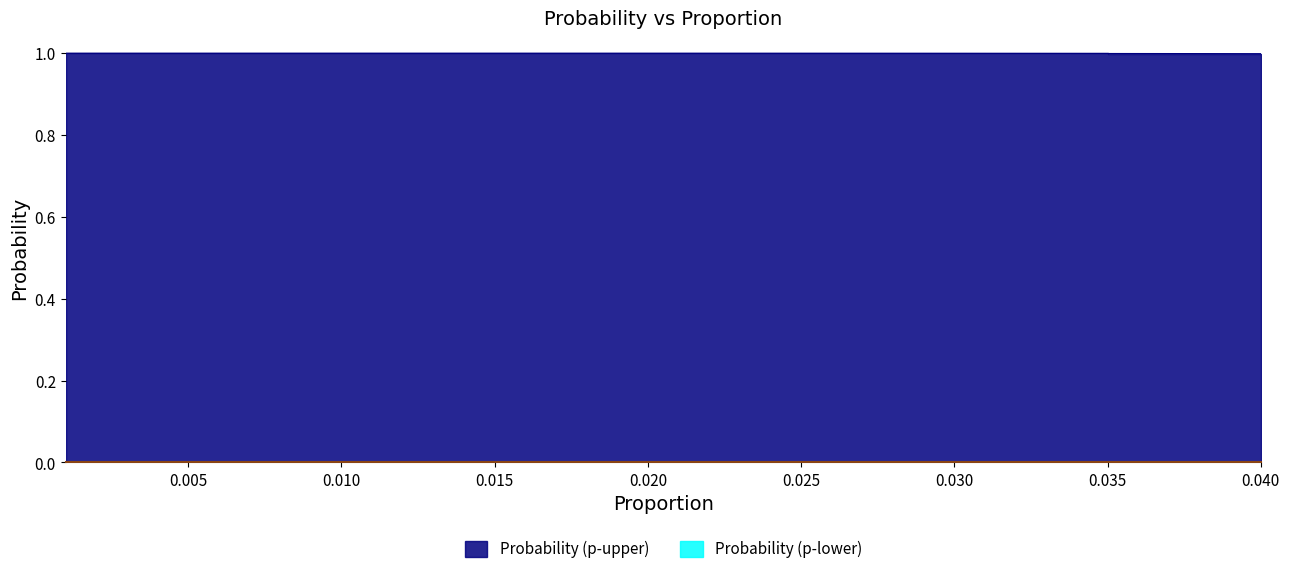

Is the value of Probability (p-upper) at 0.024 greater than the value of Probability (p-lower) at 0.001?

Yes